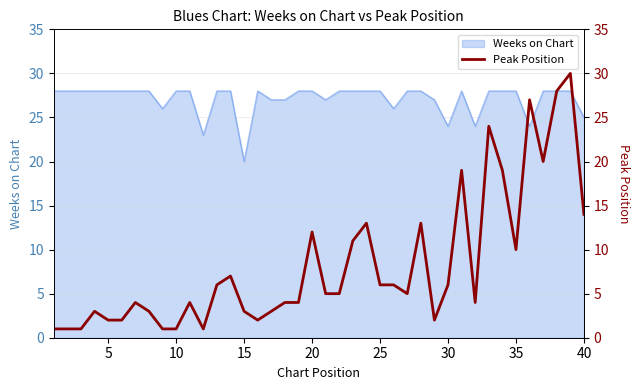

Reading right to left, what are all the values shown in this chart?

14	30	28	20	27	10	19	24	4	19	6	2	13	5	6	6	13	11	5	5	12	4	4	3	2	3	7	6	1	4	1	1	3	4	2	2	3	1	1	1